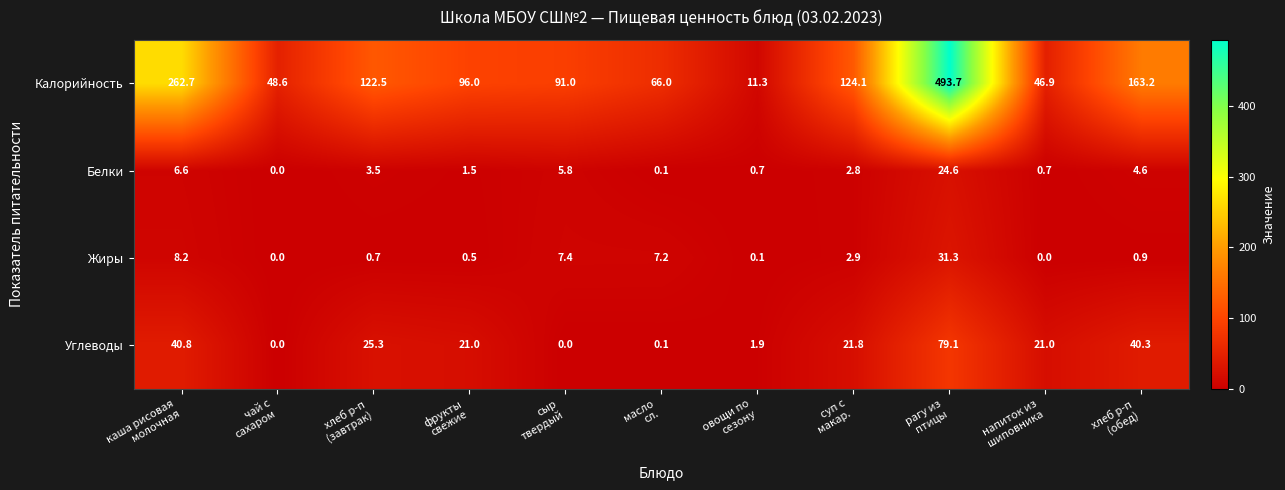

How many series are shown in this chart?

4